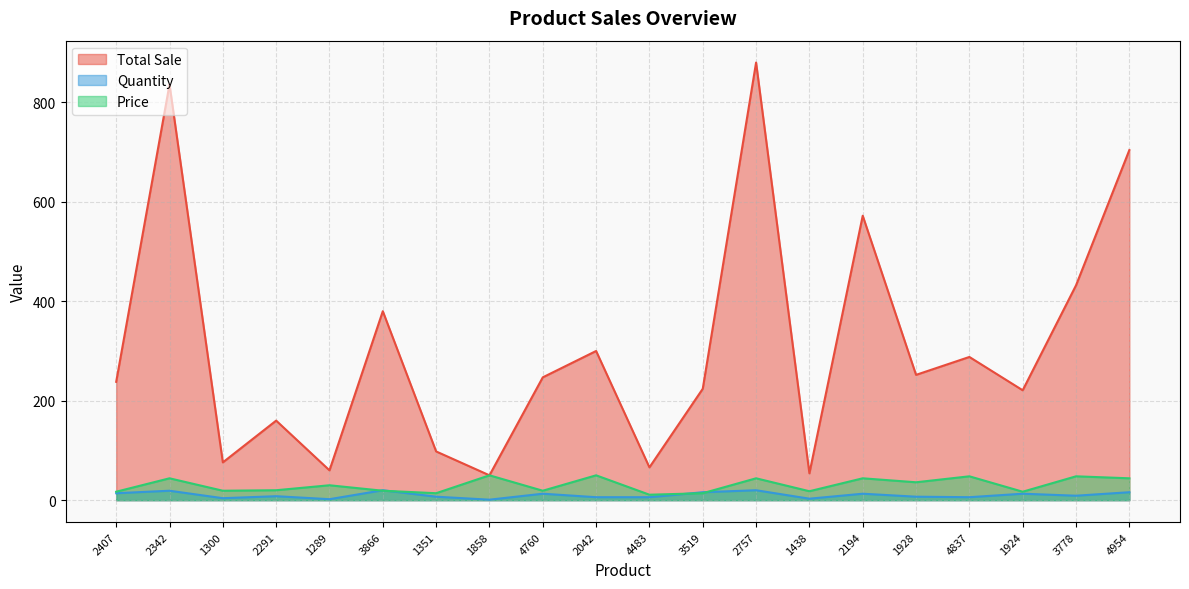

Which series has the largest total across all categories?

Total Sale